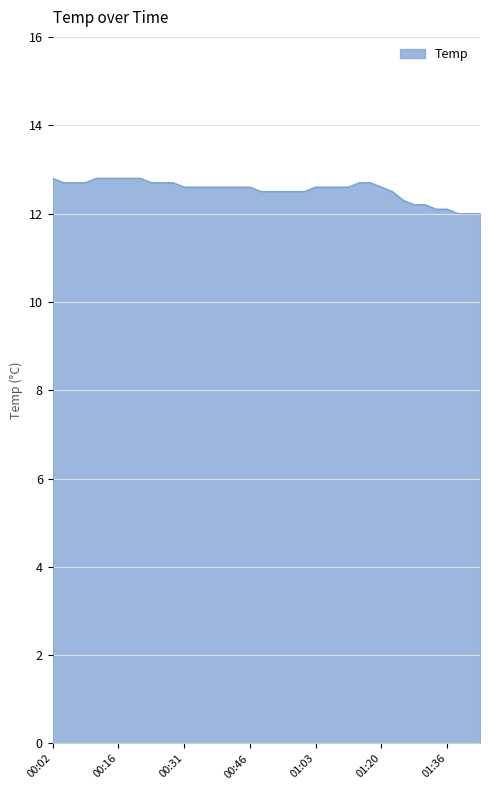

What is the greatest value displayed?

12.8